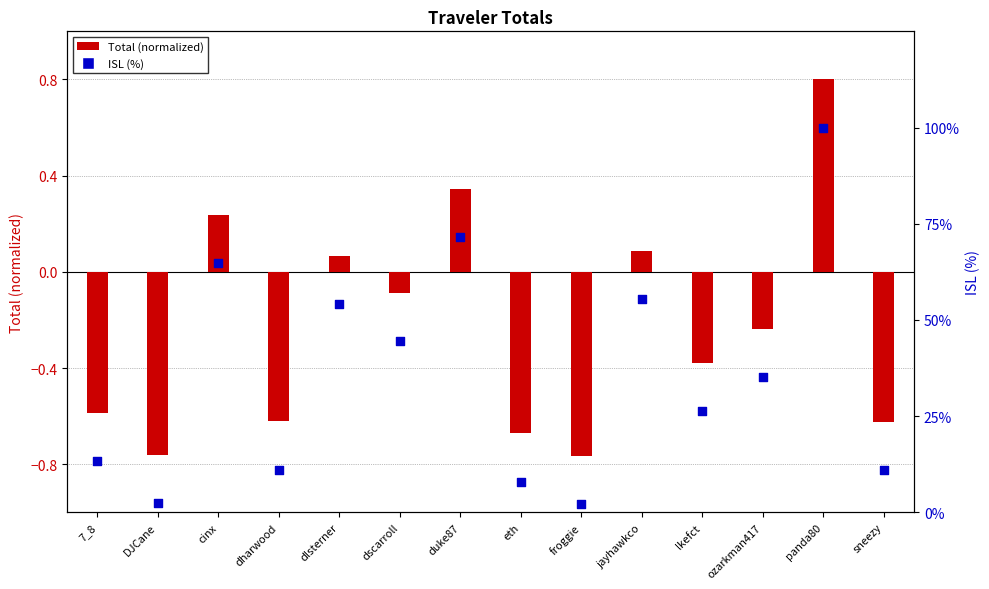

At how many categories does at least one series exceed 47?

5